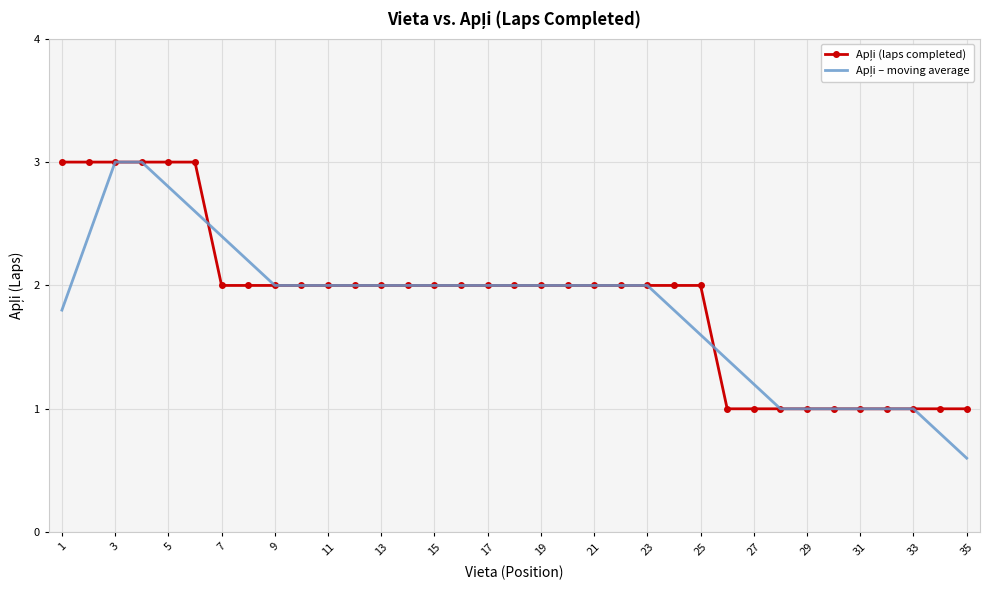

What is the maximum value shown in the chart?

3.0